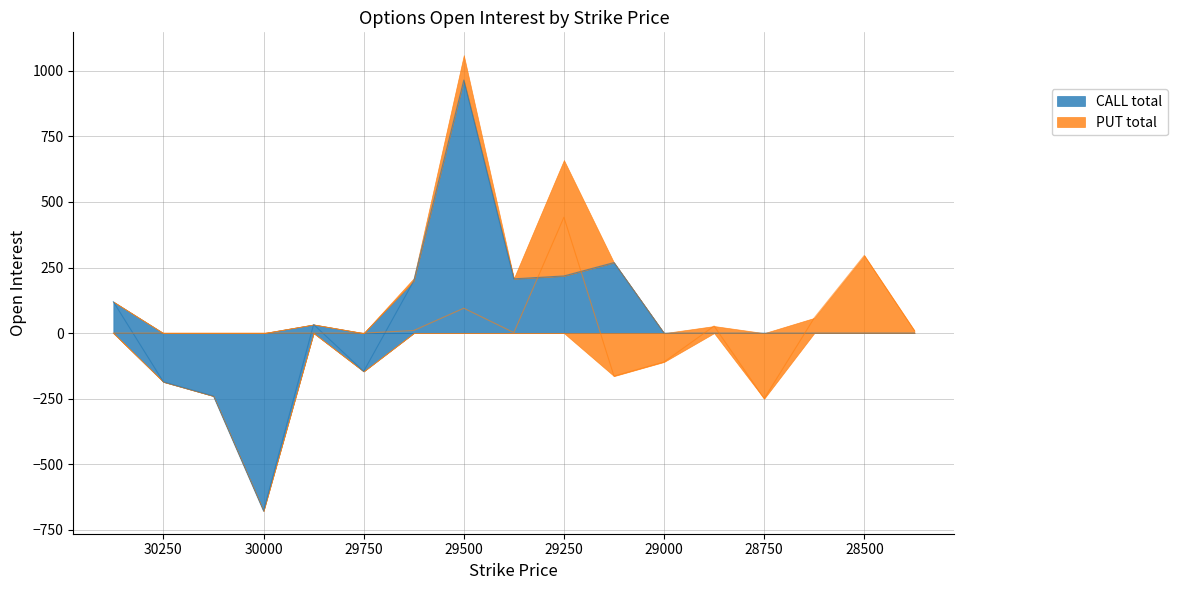

What is the spread (max minus min) of values at 29625?

189